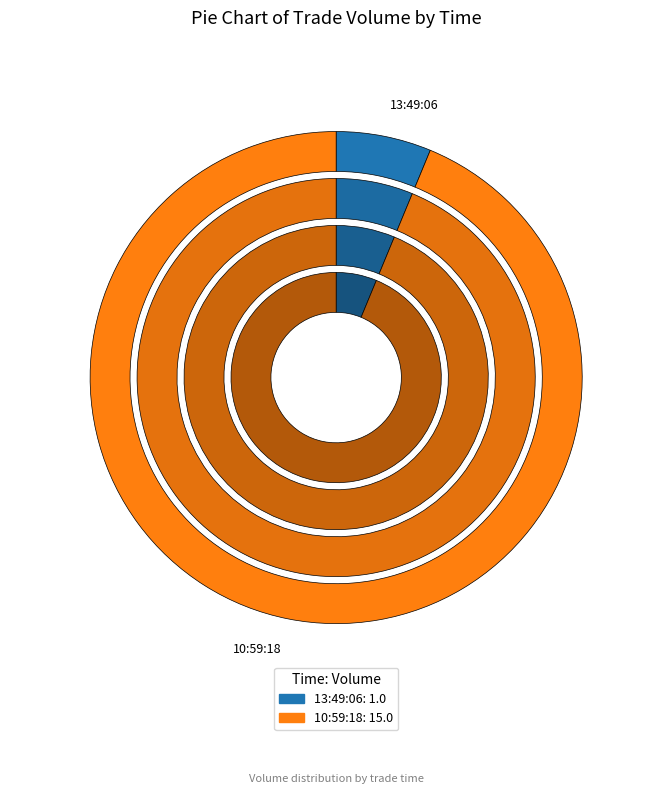

Combined, what portion of the pie is 10:59:18 and 13:49:06?

100.0%